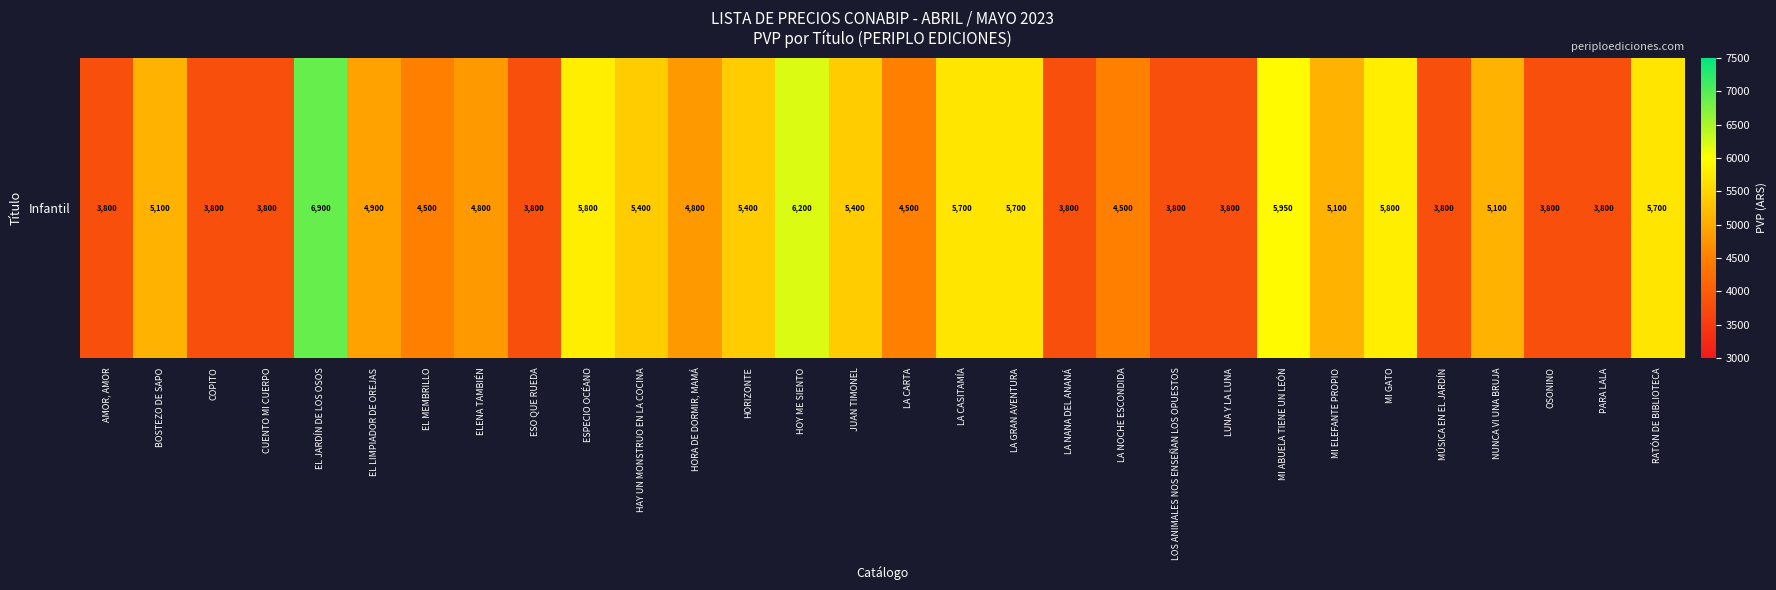

How many values exceed 4900?

14